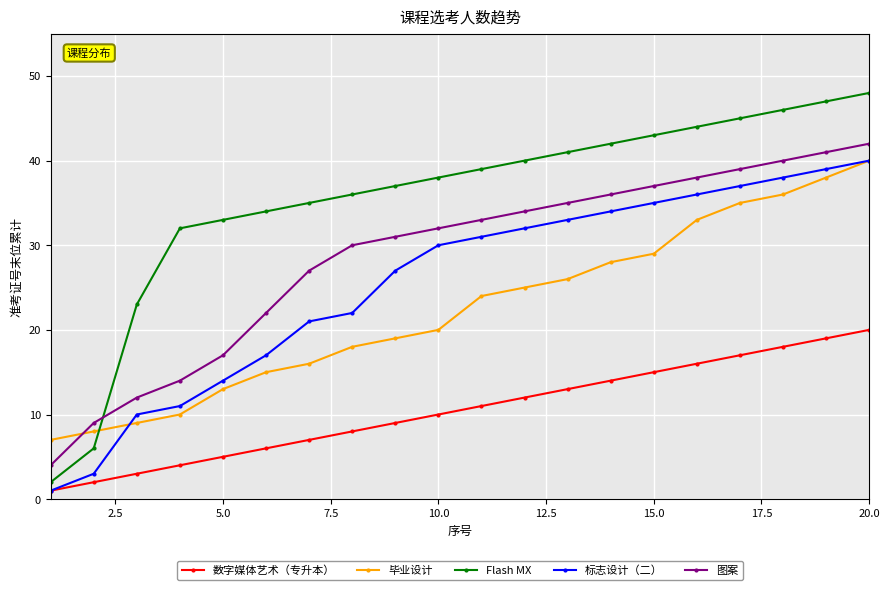

What is the sum of all 图案 values?

573